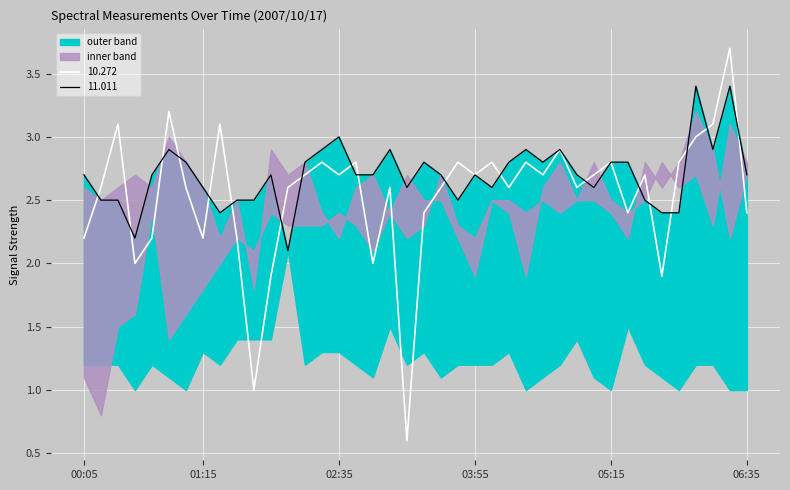

At how many categories does at least one series exceed 2?

40